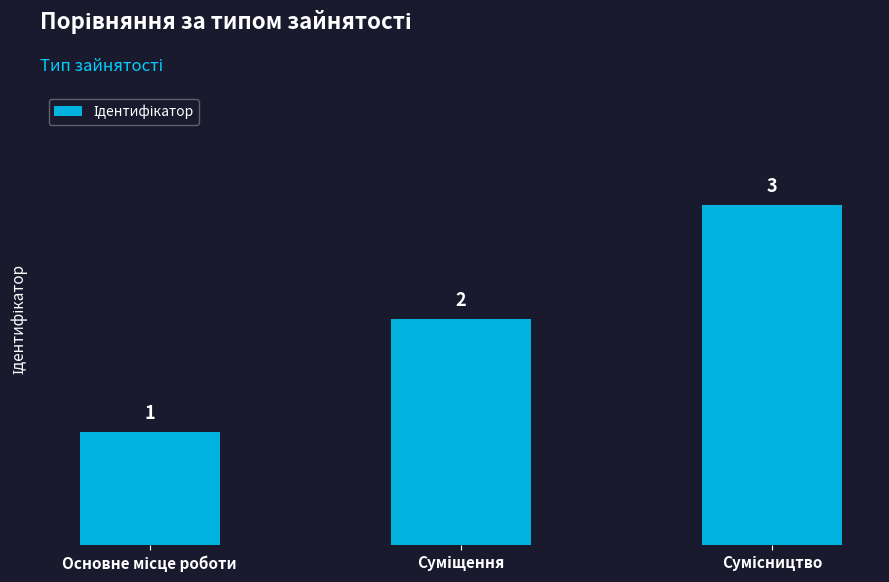

What is the value of the 2nd bar from the left?

2